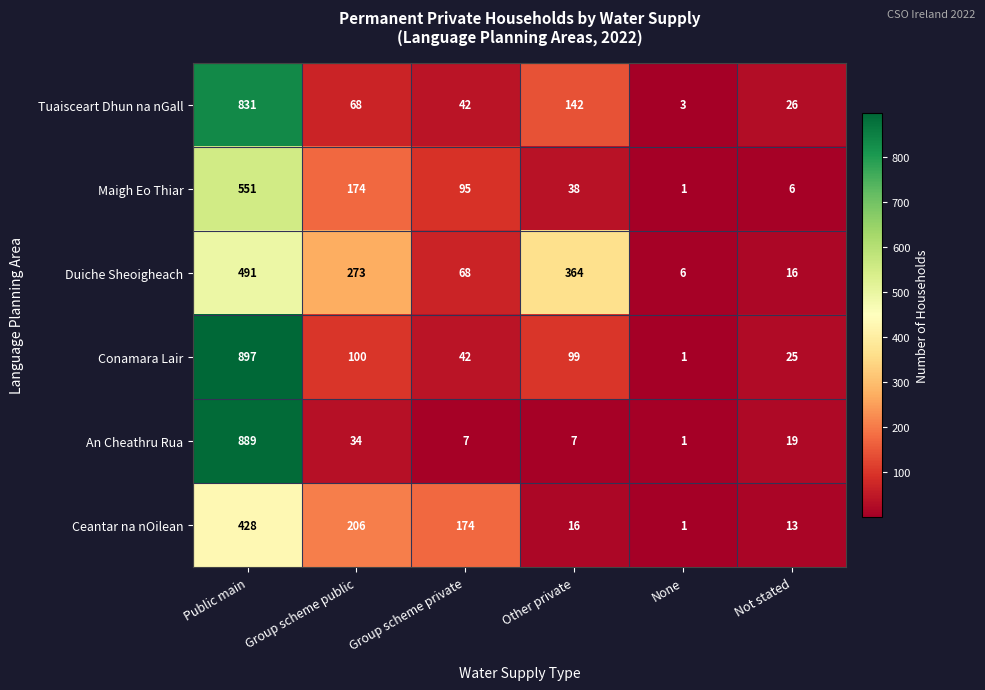

Which series has the largest total across all categories?

Duiche Sheoigheach